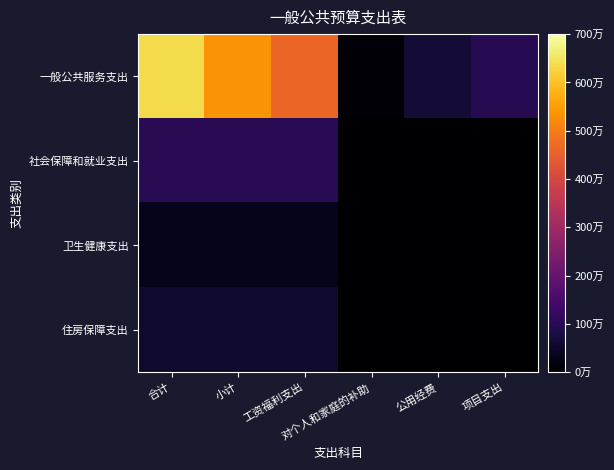

Reading right to left, list all the values displayed in this chart.

一般公共服务支出: 项目支出=100.0	公用经费=67.6	对个人和家庭的补助=6.6	工资福利支出=460.2	小计=534.4	合计=634.4
社会保障和就业支出: 项目支出=0.0	公用经费=0.0	对个人和家庭的补助=0.0	工资福利支出=102.2	小计=102.2	合计=102.2
卫生健康支出: 项目支出=0.0	公用经费=0.0	对个人和家庭的补助=0.0	工资福利支出=35.3	小计=35.3	合计=35.3
住房保障支出: 项目支出=0.0	公用经费=0.0	对个人和家庭的补助=0.0	工资福利支出=57.5	小计=57.5	合计=57.5